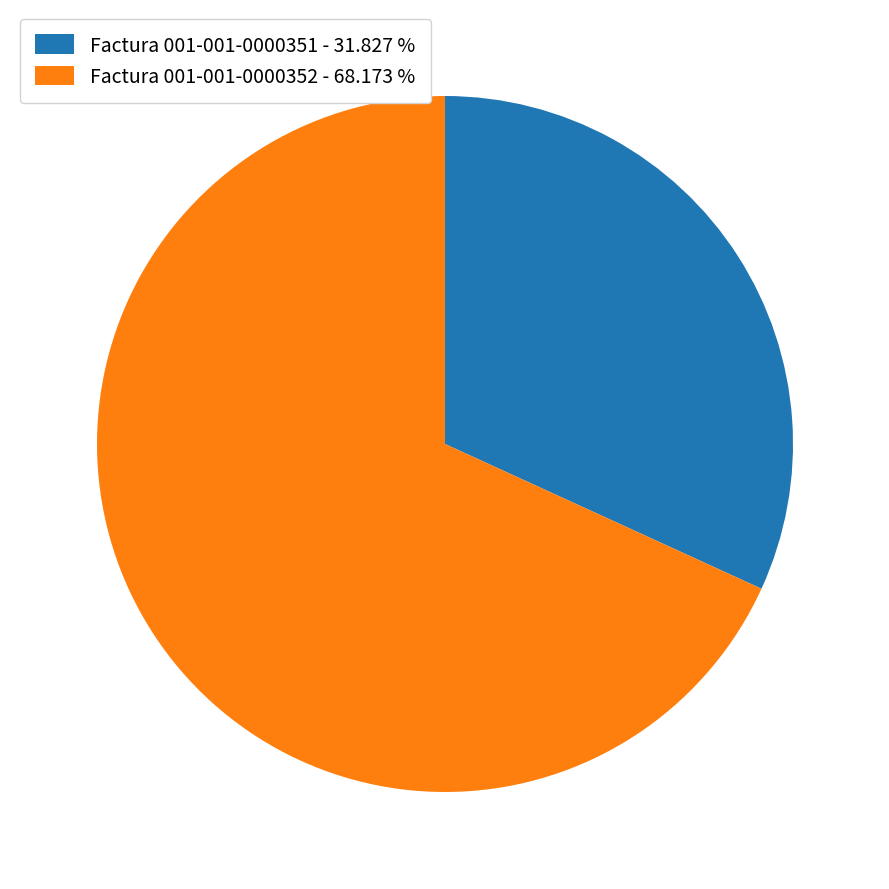

Does Factura 001-001-0000351 account for over 50% of the chart?

No